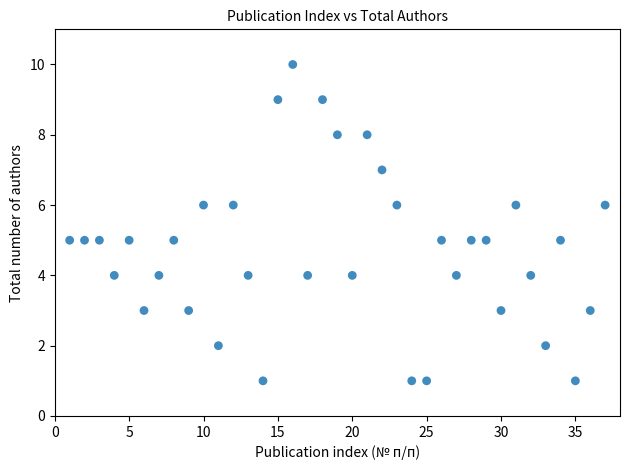

What is the range of Y values (max minus min)?

9